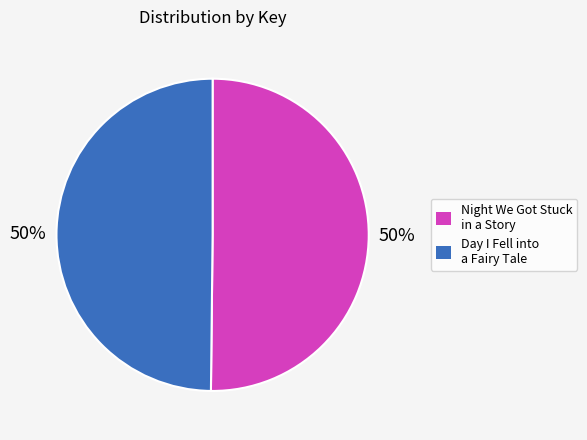

To the nearest percent, what is the average slice percentage?

50%